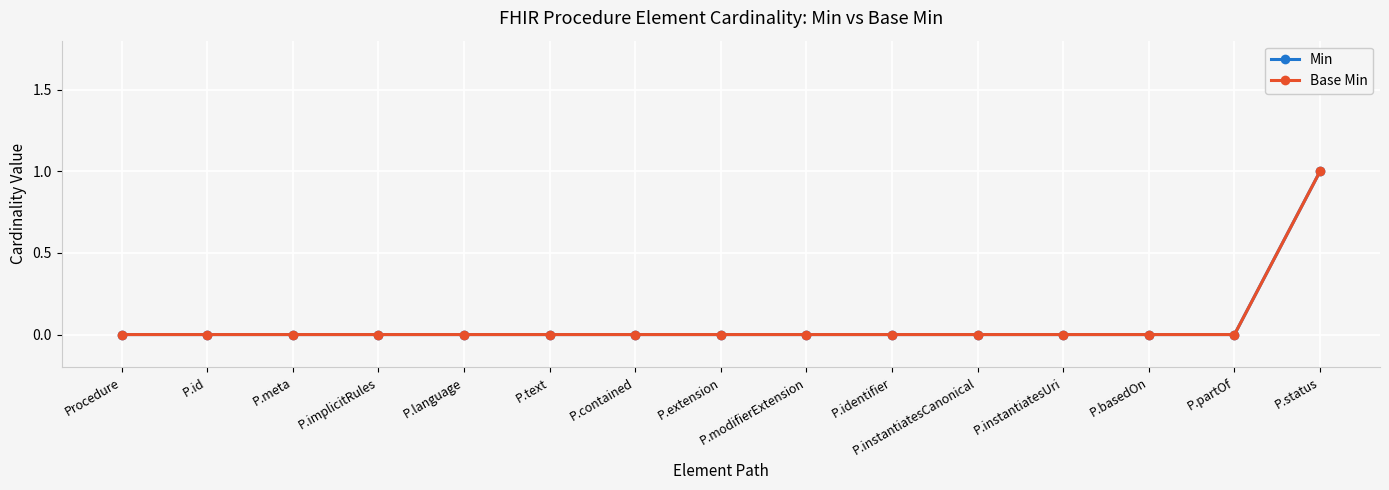

Reading left to right, what are all the values shown in this chart?

Min: Procedure=0	P.id=0	P.meta=0	P.implicitRules=0	P.language=0	P.text=0	P.contained=0	P.extension=0	P.modifierExtension=0	P.identifier=0	P.instantiatesCanonical=0	P.instantiatesUri=0	P.basedOn=0	P.partOf=0	P.status=1
Base Min: Procedure=0	P.id=0	P.meta=0	P.implicitRules=0	P.language=0	P.text=0	P.contained=0	P.extension=0	P.modifierExtension=0	P.identifier=0	P.instantiatesCanonical=0	P.instantiatesUri=0	P.basedOn=0	P.partOf=0	P.status=1